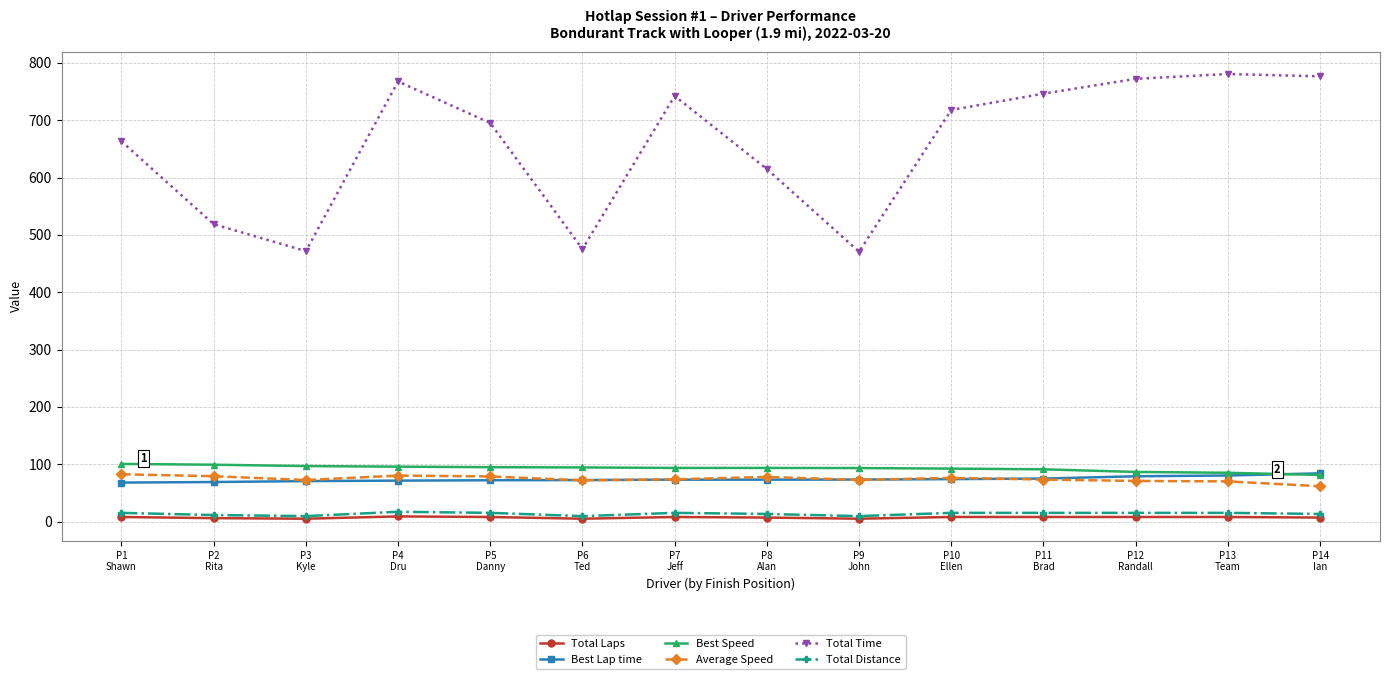

At how many categories does at least one series exceed 103?

14